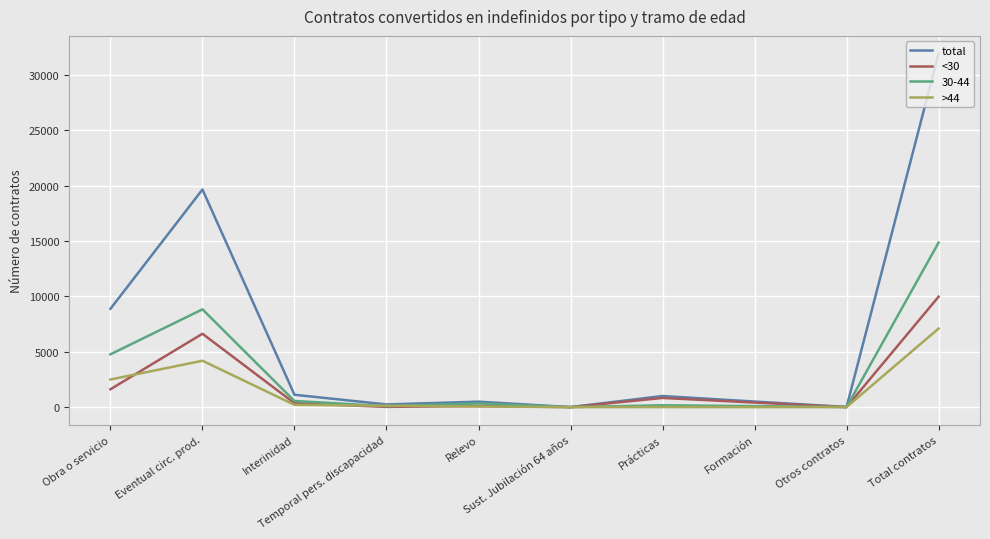

Which series has the largest total across all categories?

total